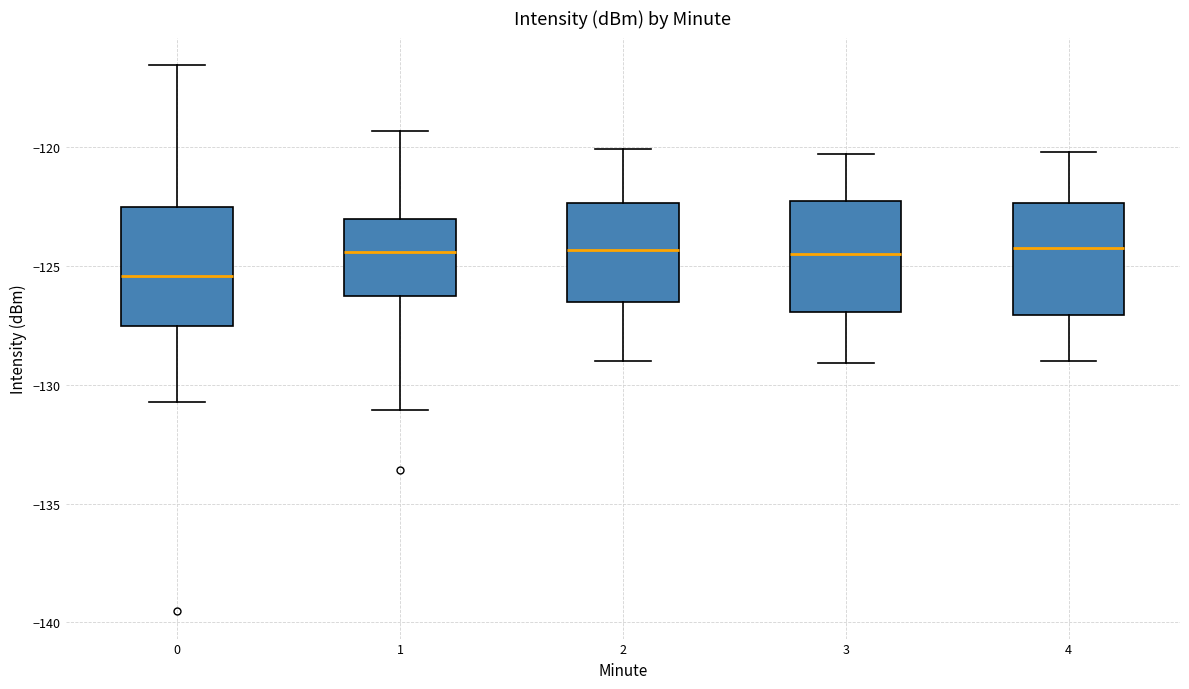

Reading left to right, transcribe this box plot: for each box, give where its median line is, the range the box spans, and where its two whiskers end, as read against the y-axis. The values are not printed on the chart, so give them approximately, as read against the axis.

0: median -125.5, box -127.5 to -122.5, whiskers -130.5 to -116.5
1: median -124.5, box -126.5 to -123.0, whiskers -131.0 to -119.5
2: median -124.5, box -126.5 to -122.5, whiskers -129.0 to -120.0
3: median -124.5, box -127.0 to -122.0, whiskers -129.0 to -120.5
4: median -124.0, box -127.0 to -122.5, whiskers -129.0 to -120.0